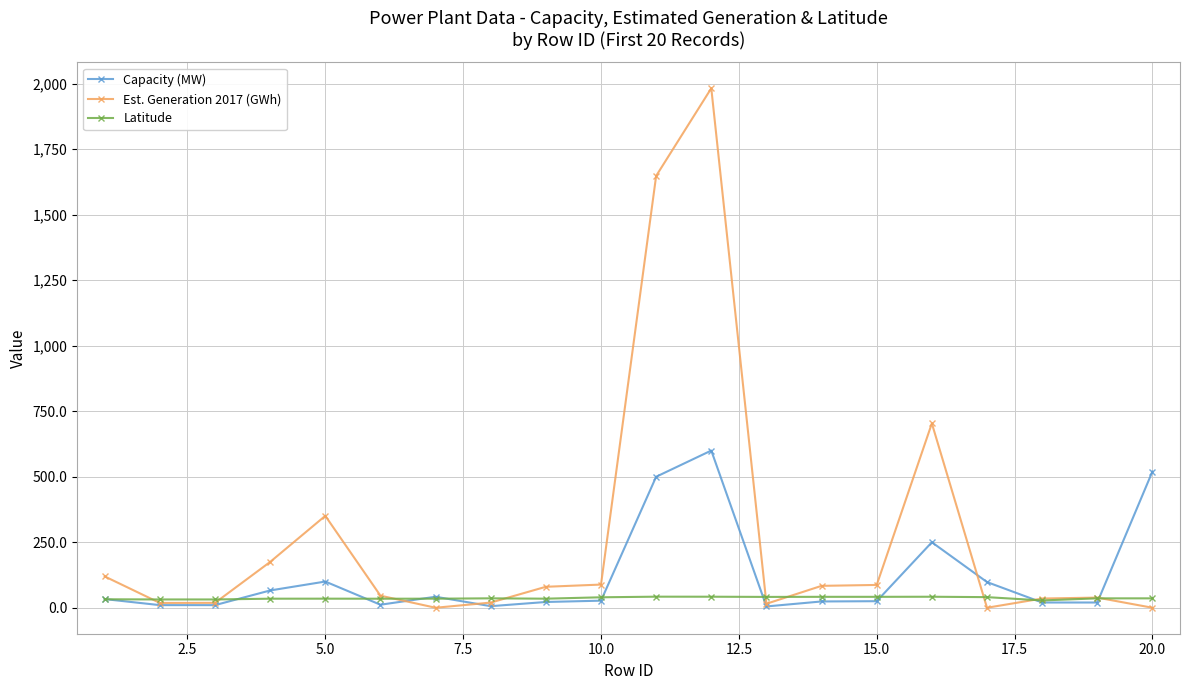

True or false: Latitude has more than 1 points higher than both neighbors.

True